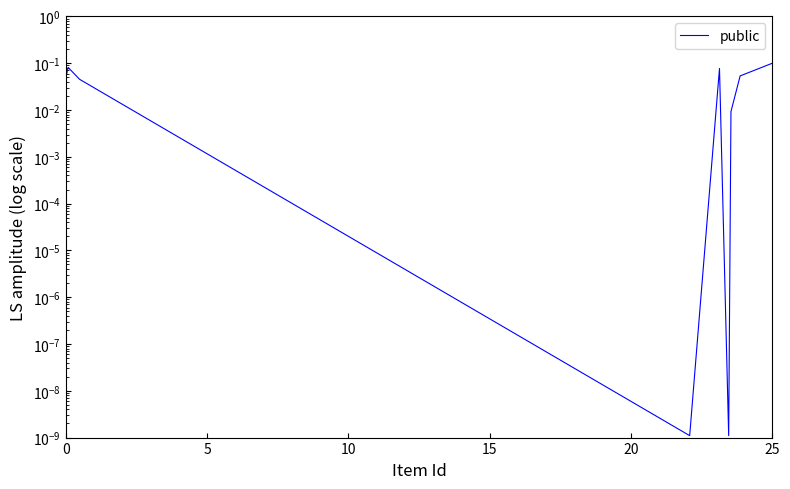

How many distinct data groups are displayed?

1